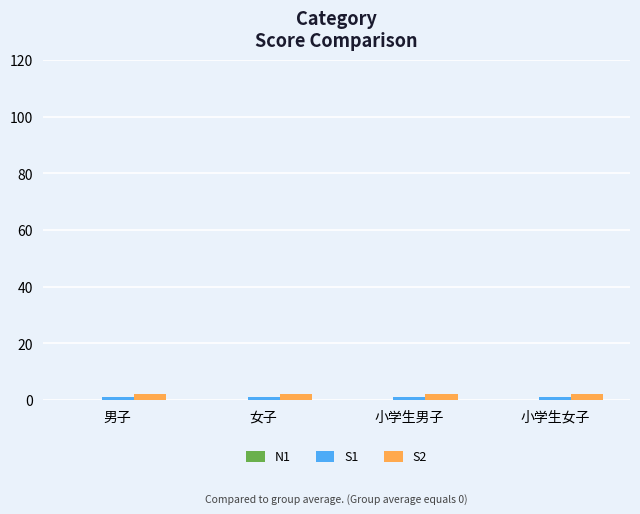

What is the approximate value of S2 at 小学生男子?

2